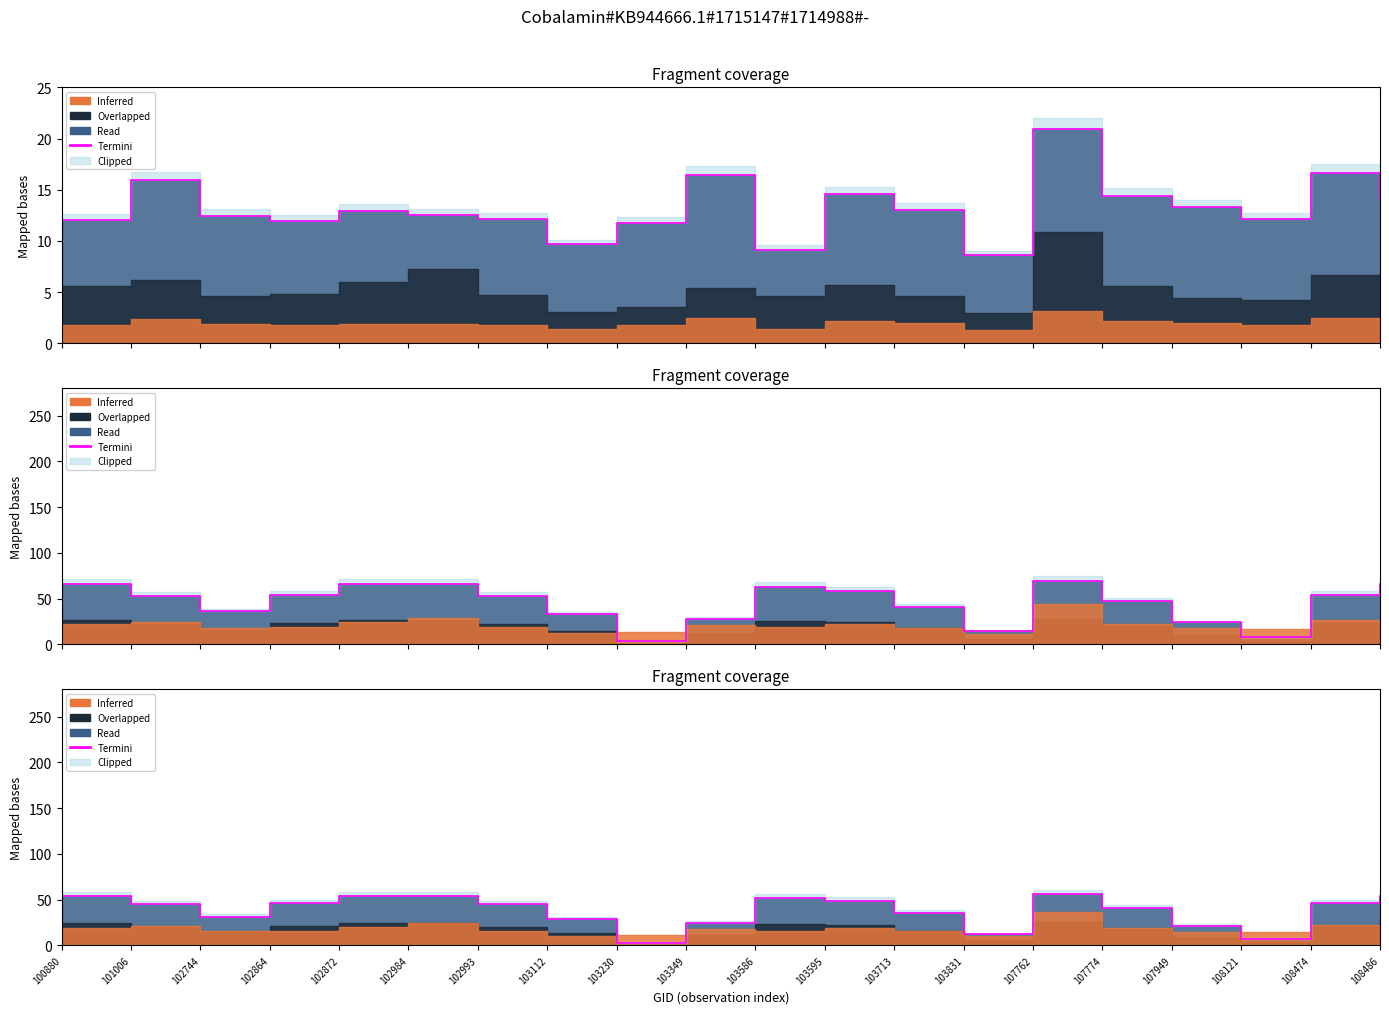

List the labels in order of value, smallest first.

103230, 108121, 103831, 107949, 103349, 103112, 102744, 103713, 107774, 101006, 102993, 102864, 108474, 103595, 103586, 108486, 100880, 102872, 102984, 107762